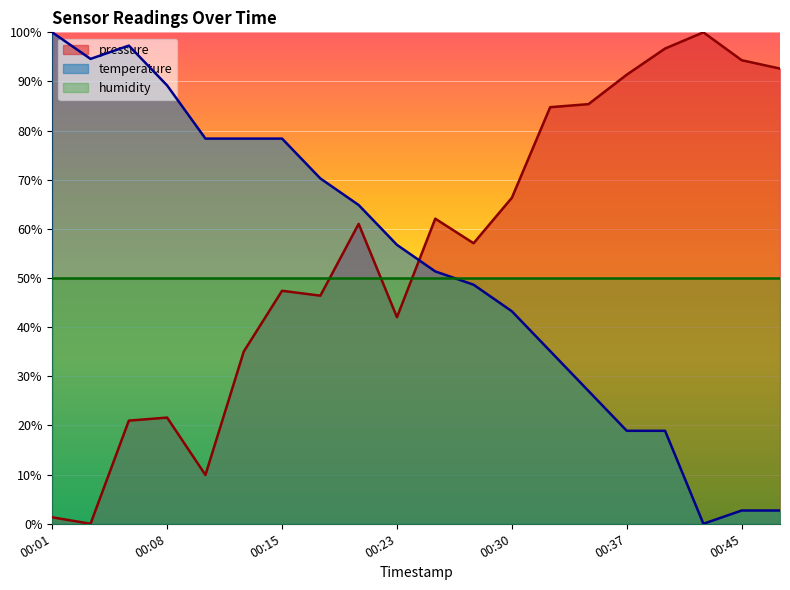

Is it true that temperature equals -48.0 at 00:42?

False